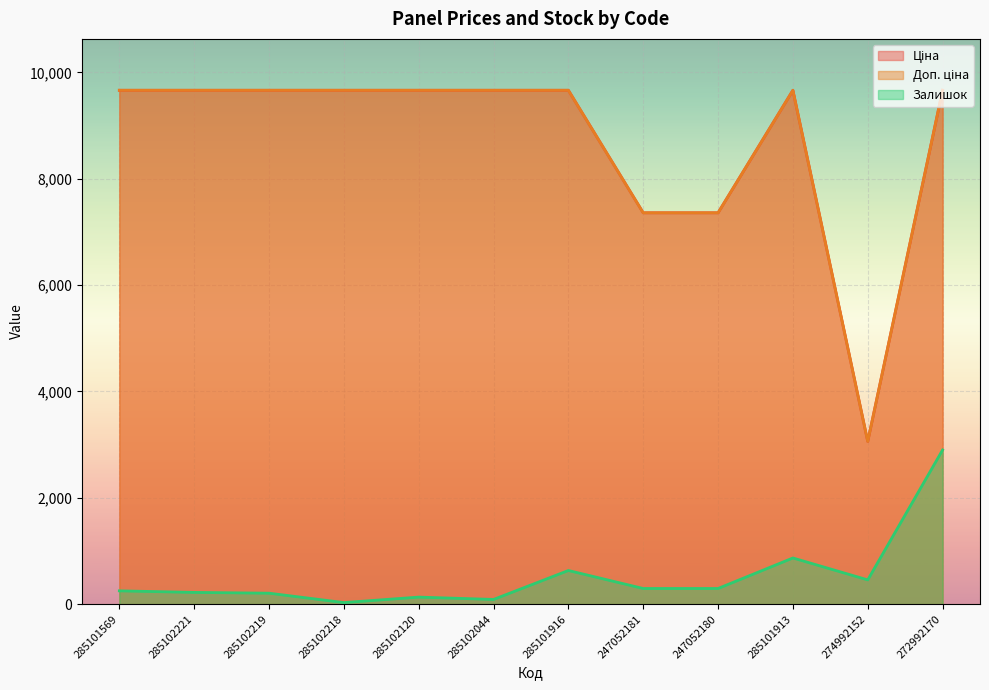

Reading left to right, extract all data points from this chart.

Ціна: 9664.7	9664.7	9664.7	9664.7	9664.7	9664.7	9664.7	7360.2	7360.2	9664.7	3059.7	9664.7
Доп. ціна: 9664.7	9664.7	9664.7	9664.7	9664.7	9664.7	9664.7	7360.2	7360.2	9664.7	3060.0	9664.7
Залишок: 250.2	220.8	206.0	29.4	132.5	88.3	632.9	294.4	294.4	868.3	456.3	2899.4